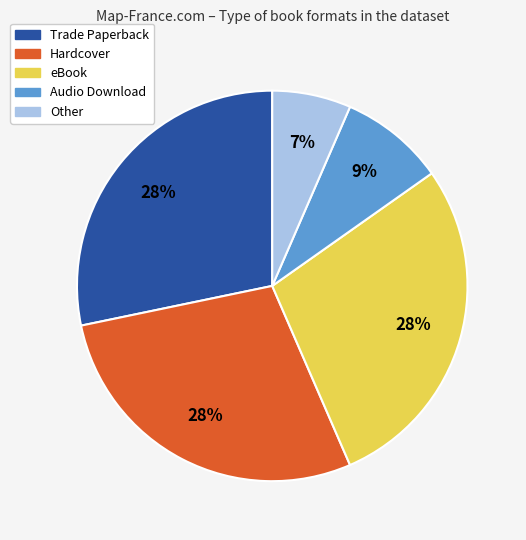

Which slice is the smallest?

Other